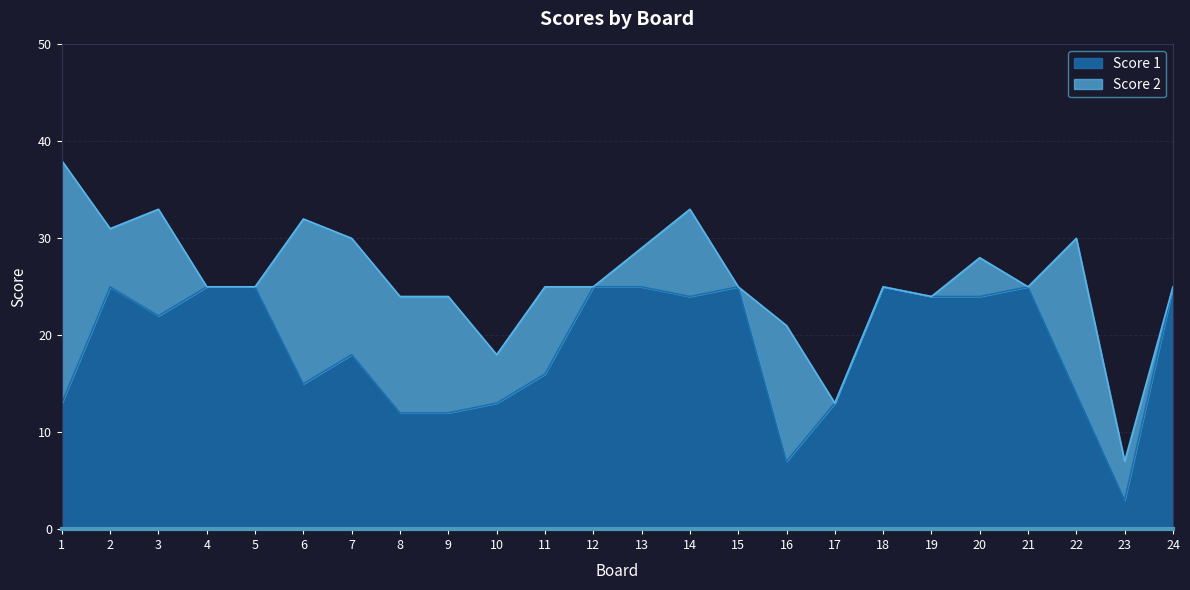

What is the difference between the second highest and minimum values?

22